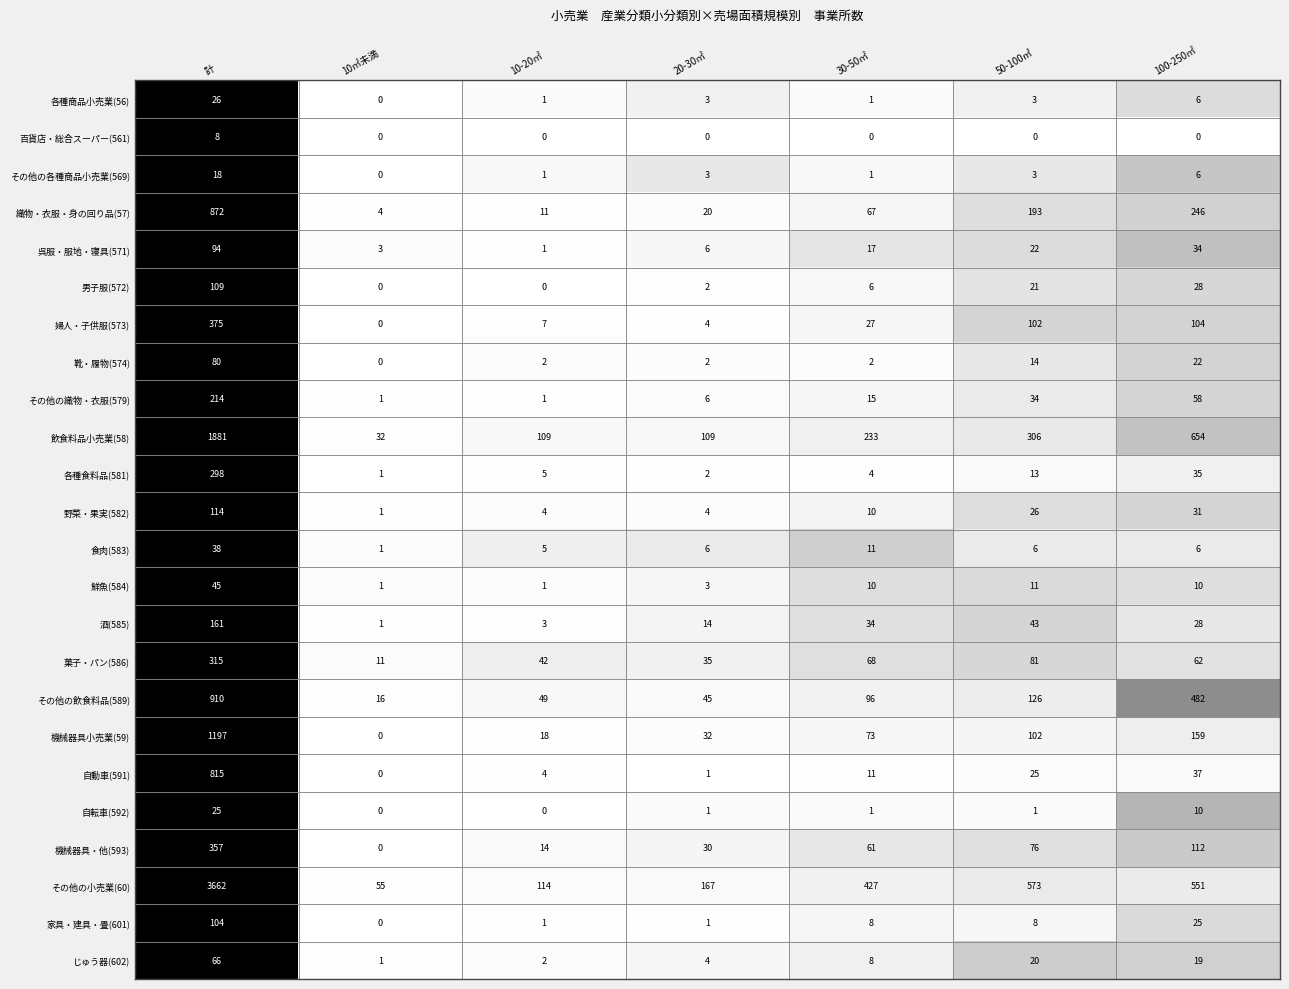

The 飲食料品小売業(58) series shows 50 at 10-20㎡. True or false?

False